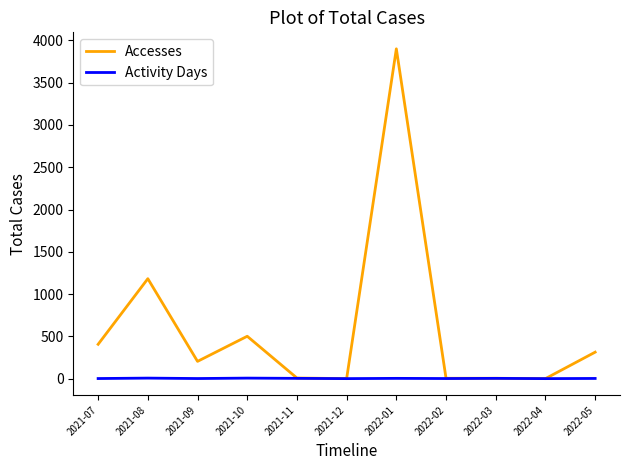

At 2022-01, list the series in order from largest to smallest.

Accesses, Activity Days